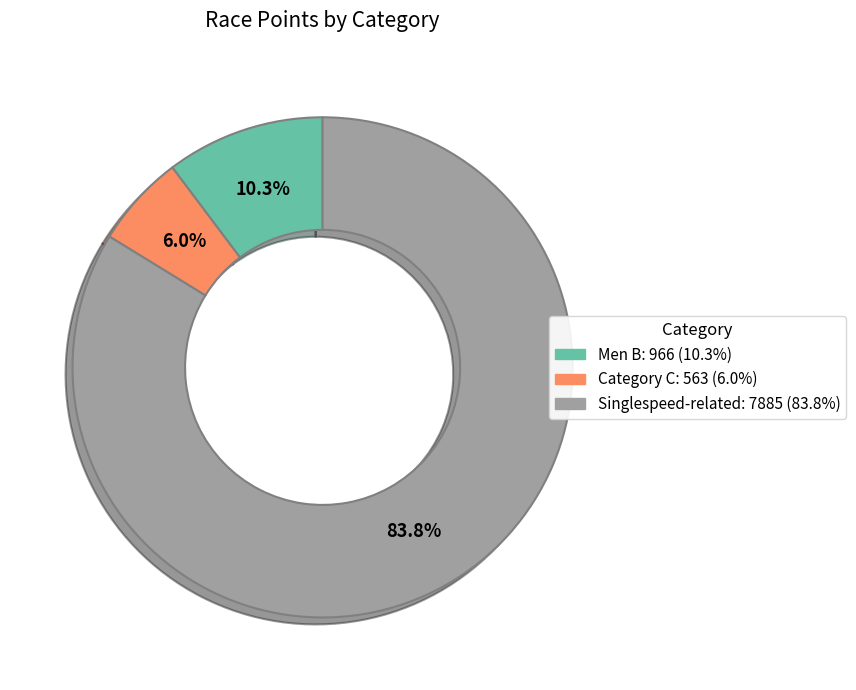

Is there a majority slice in this chart?

Yes